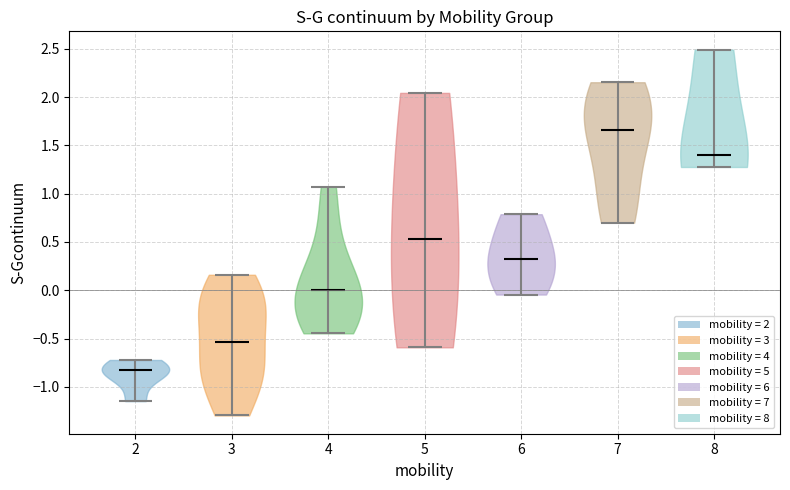

Which violin has the highest median line?

7